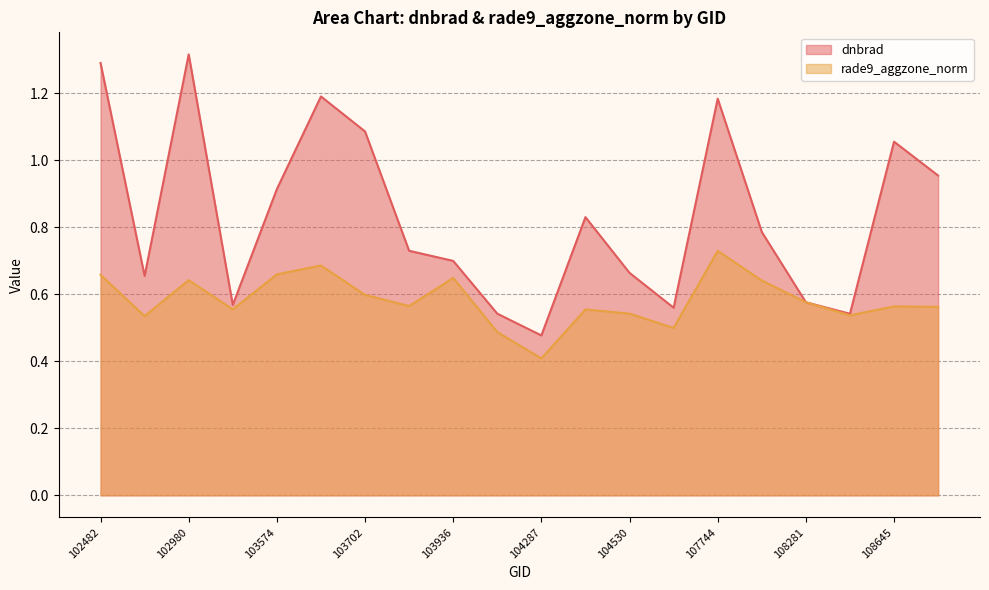

What is the lowest value of the dnbrad series?

0.5